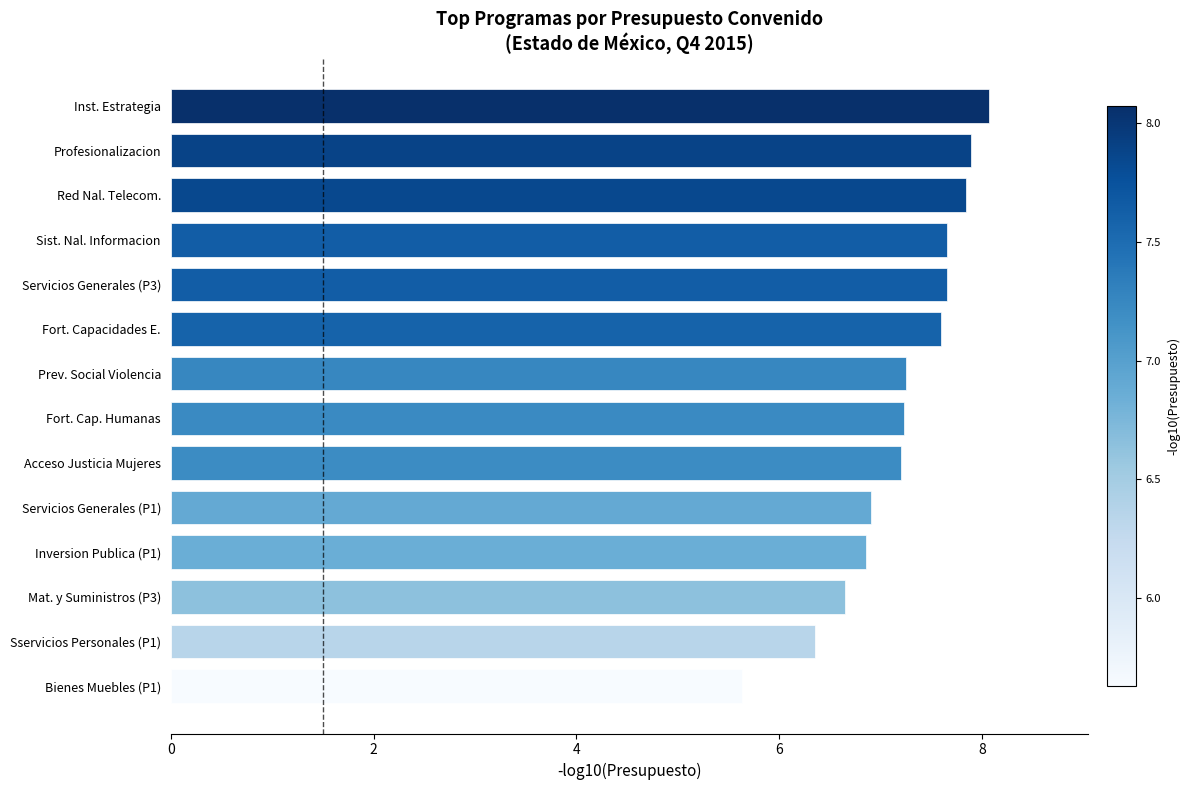

Is it true that the value at Servicios Generales (P3) is 10.3?

False